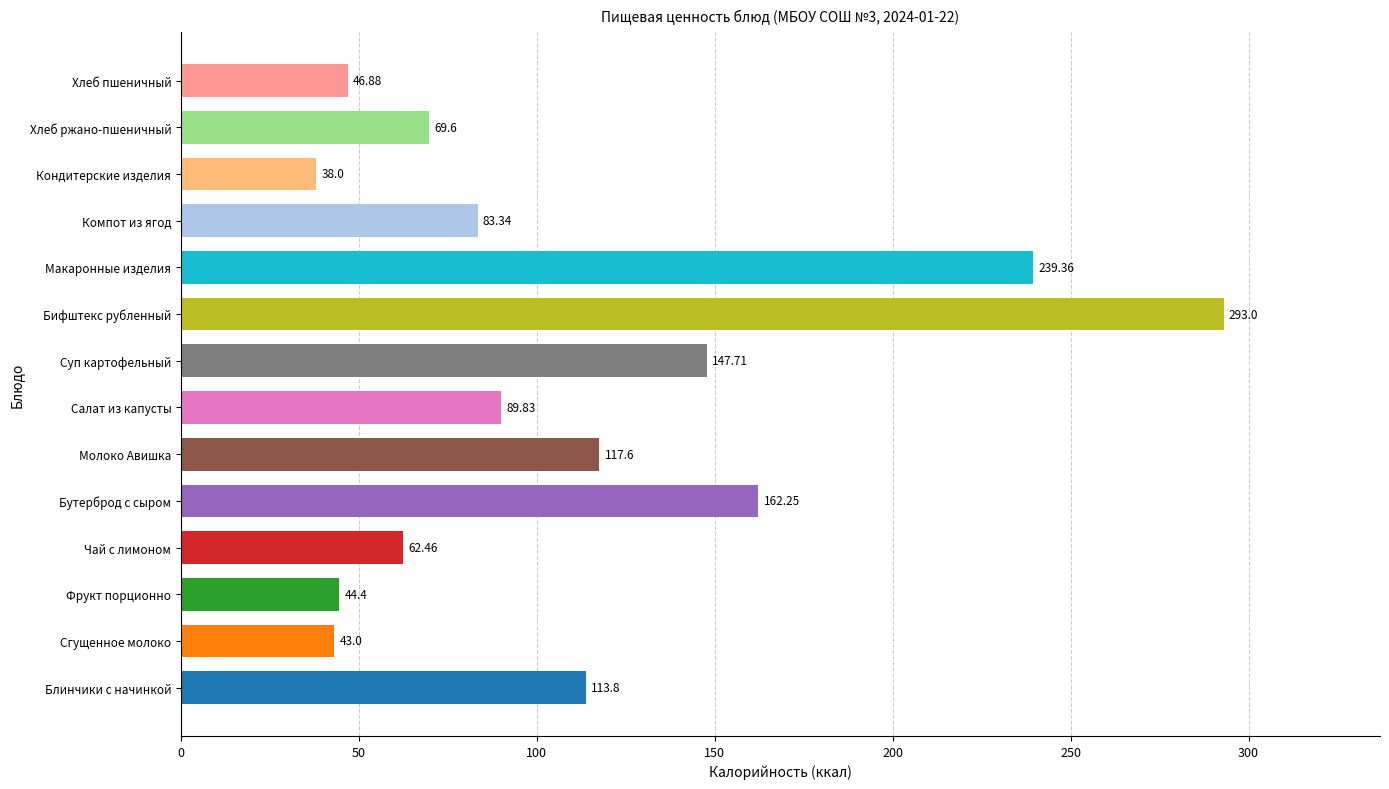

List the labels in order of value, smallest first.

Кондитерские изделия, Сгущенное молоко, Фрукт порционно, Хлеб пшеничный, Чай с лимоном, Хлеб ржано-пшеничный, Компот из ягод, Салат из капусты, Блинчики с начинкой, Молоко Авишка, Суп картофельный, Бутерброд с сыром, Макаронные изделия, Бифштекс рубленный